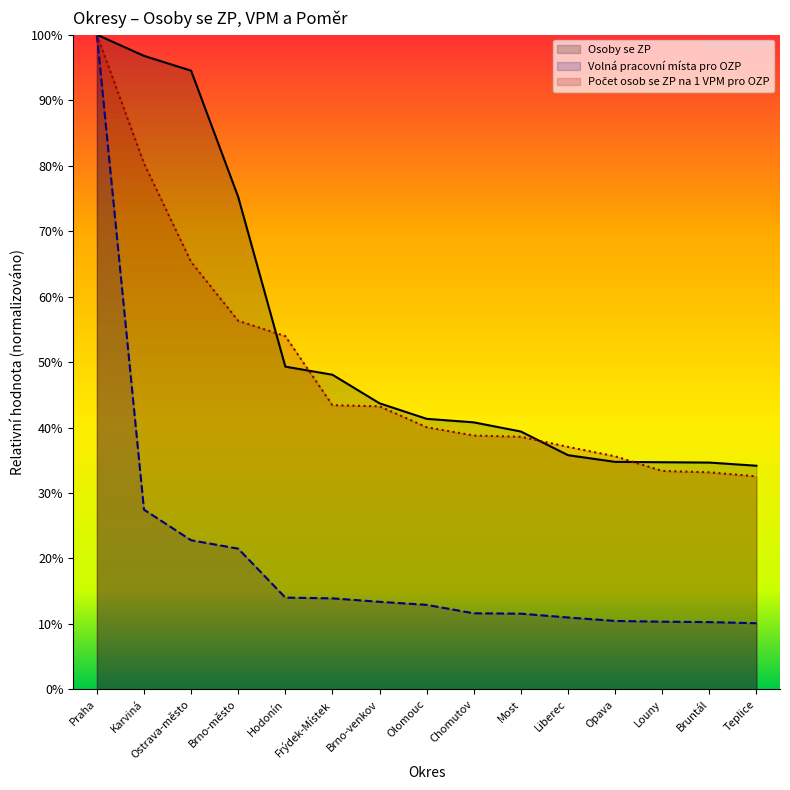

Rank the series by their maximum value, from lowest to highest.

Počet osob se ZP na 1 VPM pro OZP, Osoby se ZP, Volná pracovní místa pro OZP